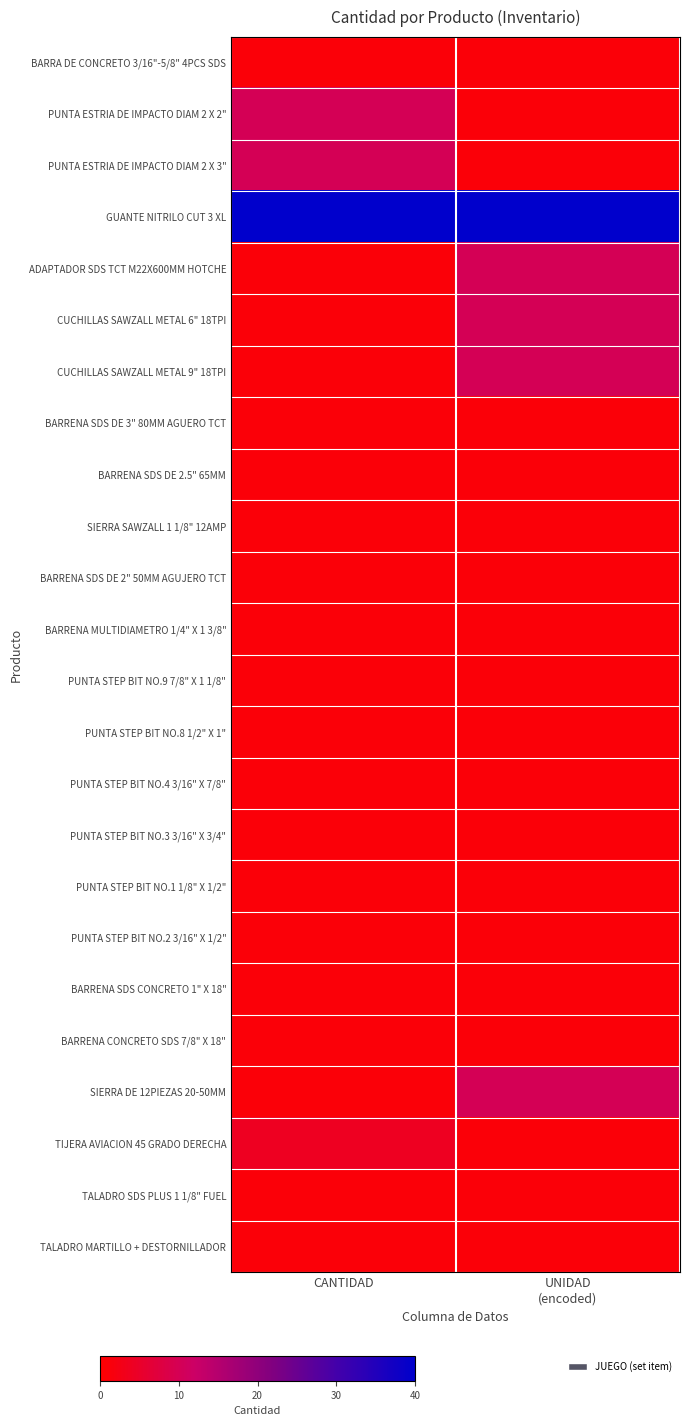

What is the difference between the highest and lowest values at UNIDAD
(encoded)?

39